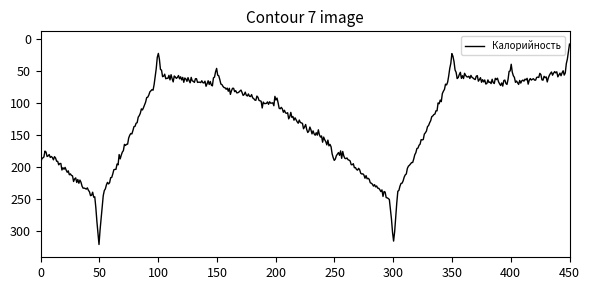

What is the smallest value displayed?

8.0